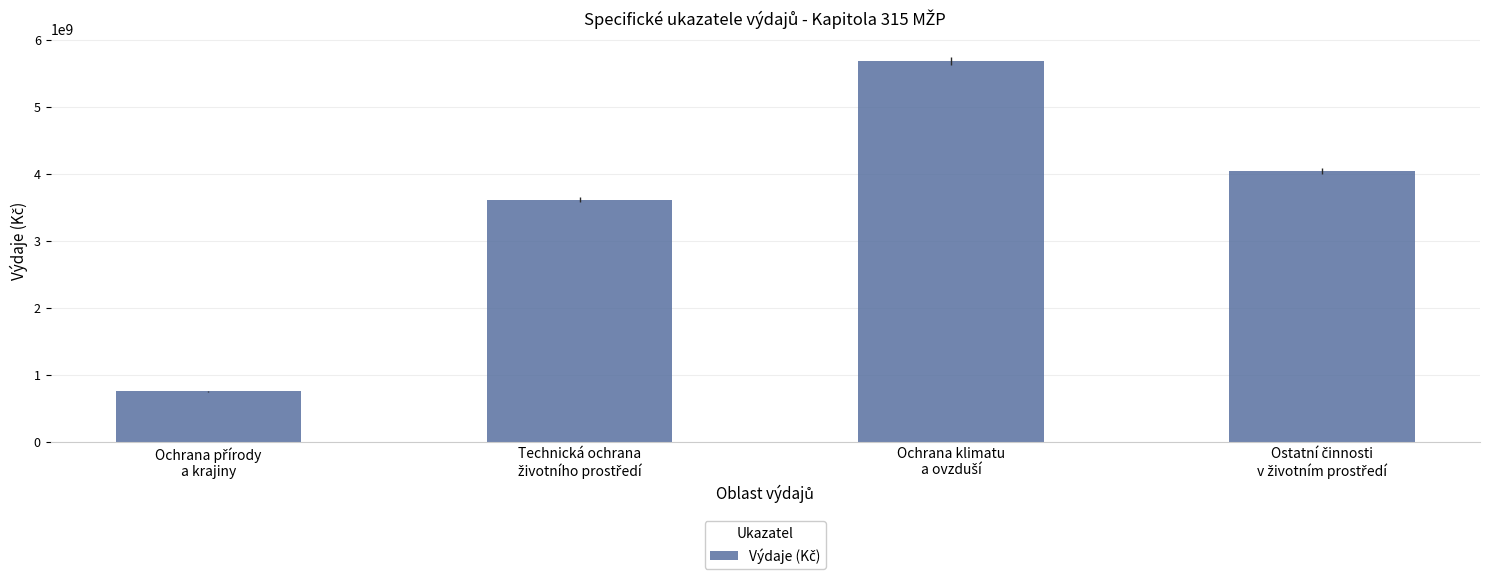

What is the greatest value displayed?

5676930889